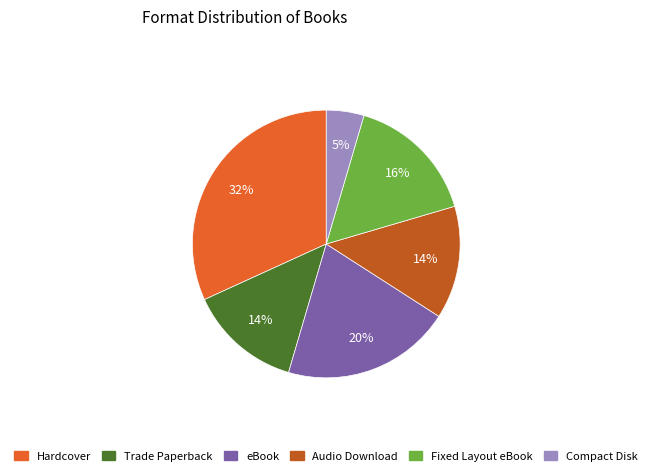

To the nearest percent, what is the difference between the largest and smallest slice percentages?

27%